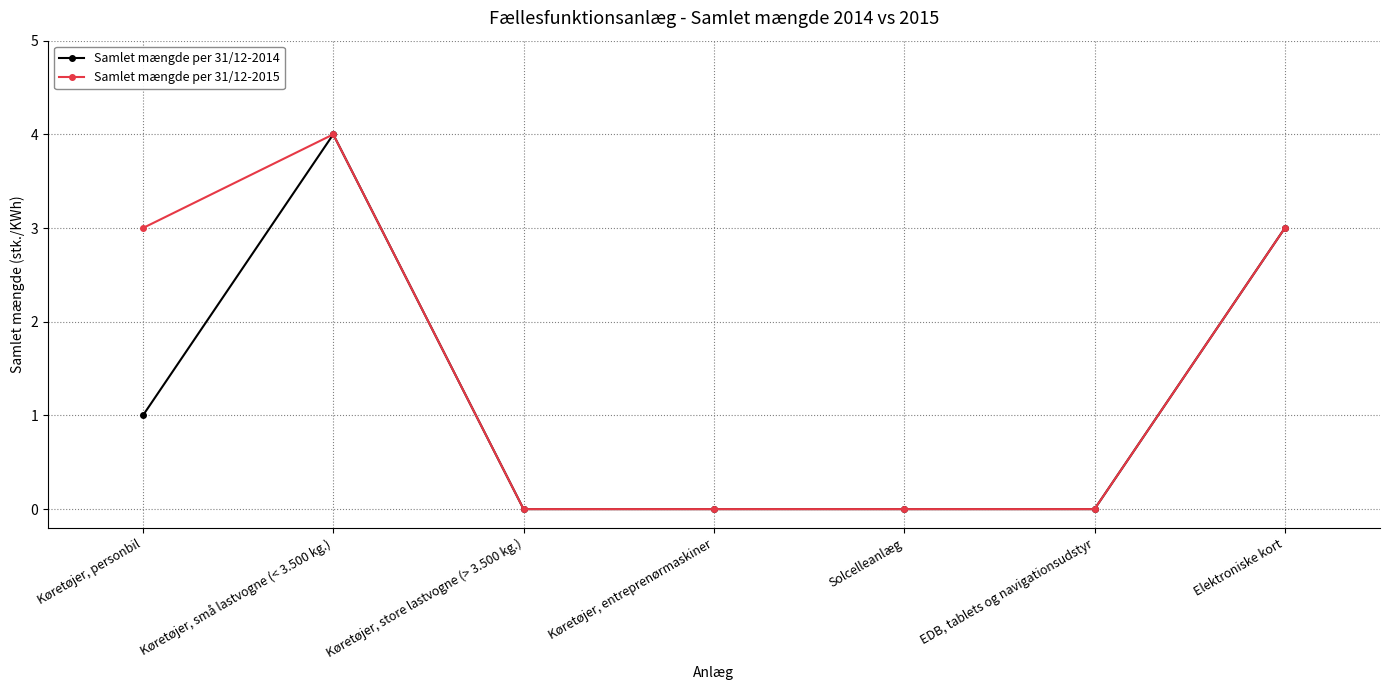

True or false: Samlet mængde per 31/12-2014 has more than 0 interior local peaks.

True